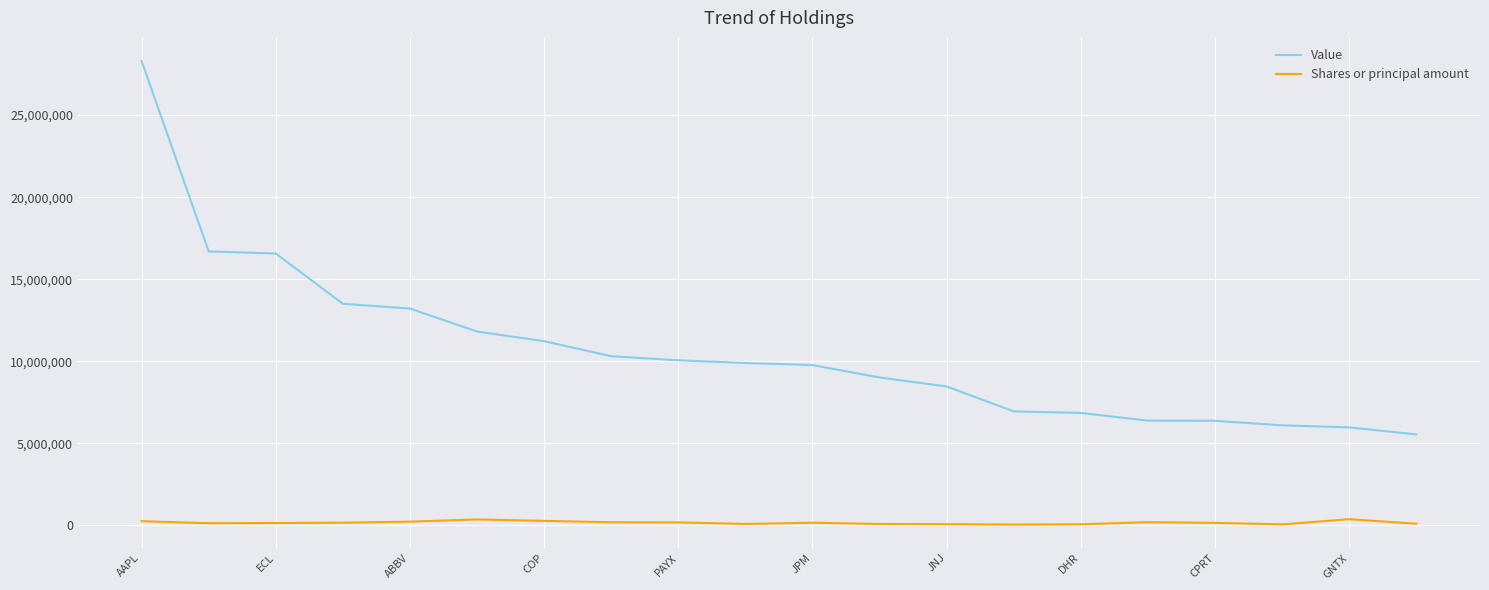

Which series has the widest spread of values?

Value